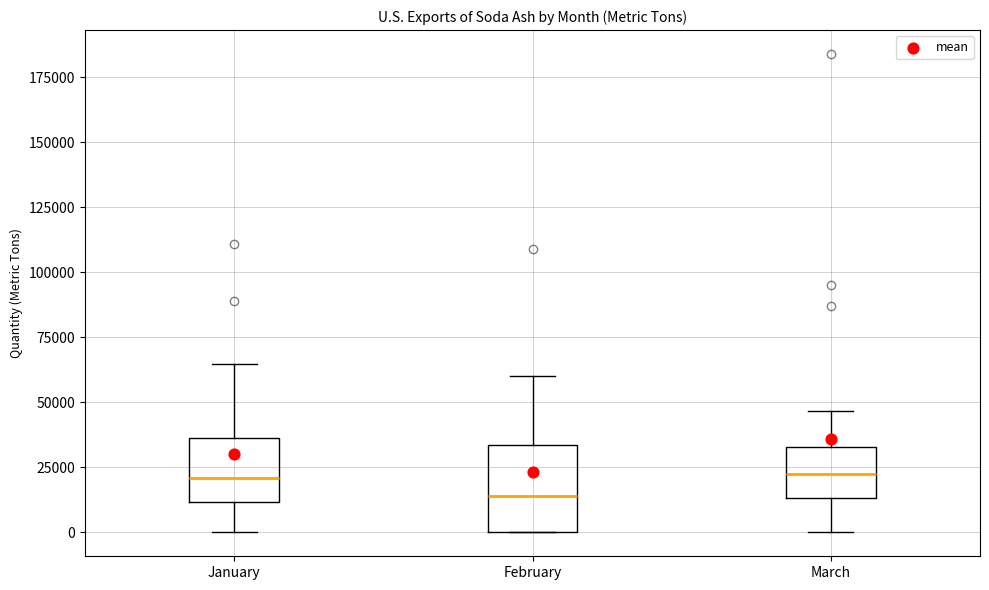

Where is the upper edge of the box for February on the y-axis? The values are not printed on the chart, so give them approximately, as read against the axis.

35000